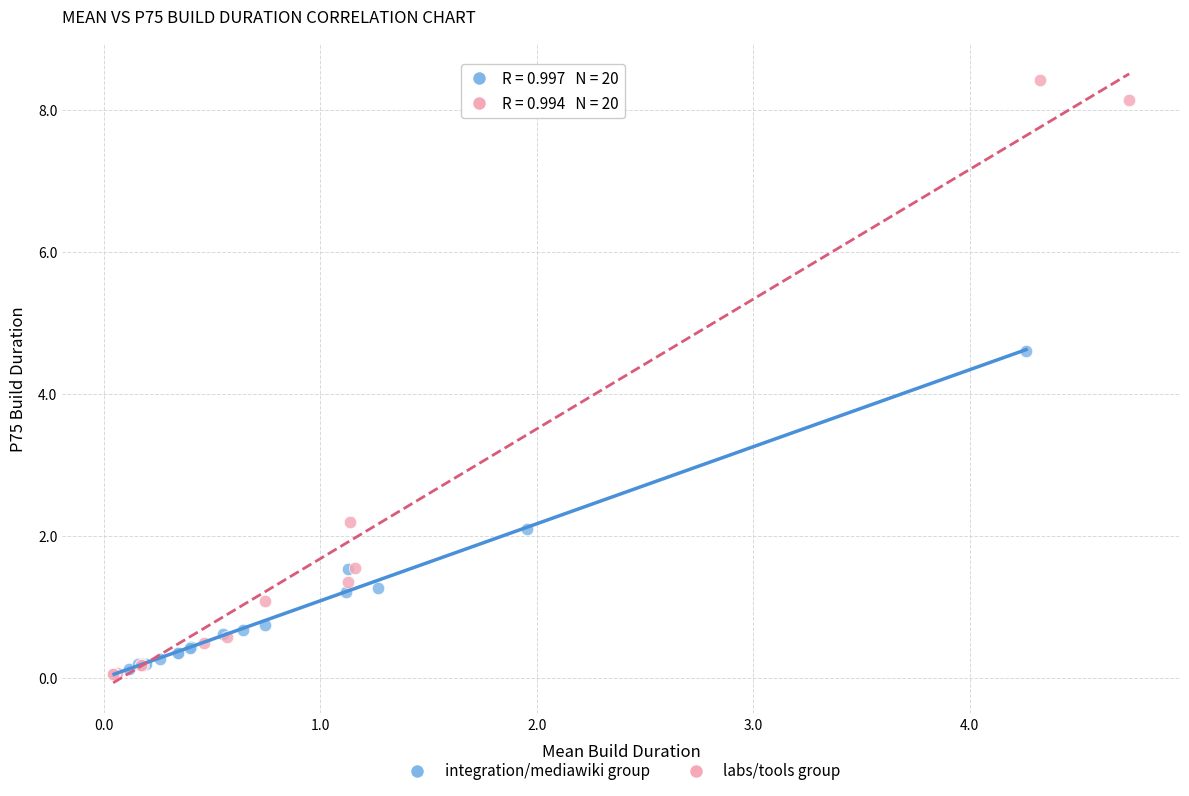

Which series has the widest spread of Y values?

labs/tools group